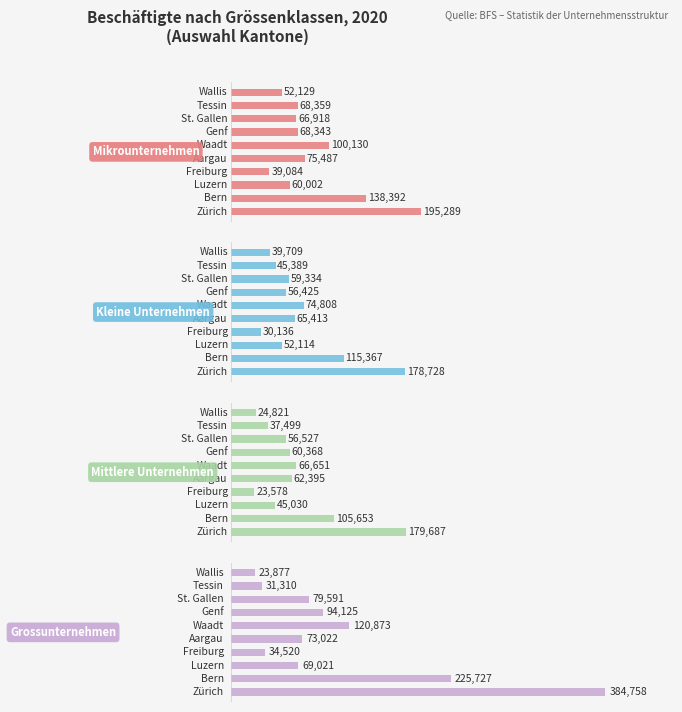

Reading right to left, list all the values displayed in this chart.

Mikrounternehmen: 9=52129	8=68359	7=66918	6=68343	5=100130	4=75487	3=39084	2=60002	1=138392	0=195289
Kleine Unternehmen: 9=39709	8=45389	7=59334	6=56425	5=74808	4=65413	3=30136	2=52114	1=115367	0=178728
Mittlere Unternehmen: 9=24821	8=37499	7=56527	6=60368	5=66651	4=62395	3=23578	2=45030	1=105653	0=179687
Grossunternehmen: 9=23877	8=31310	7=79591	6=94125	5=120873	4=73022	3=34520	2=69021	1=225727	0=384758